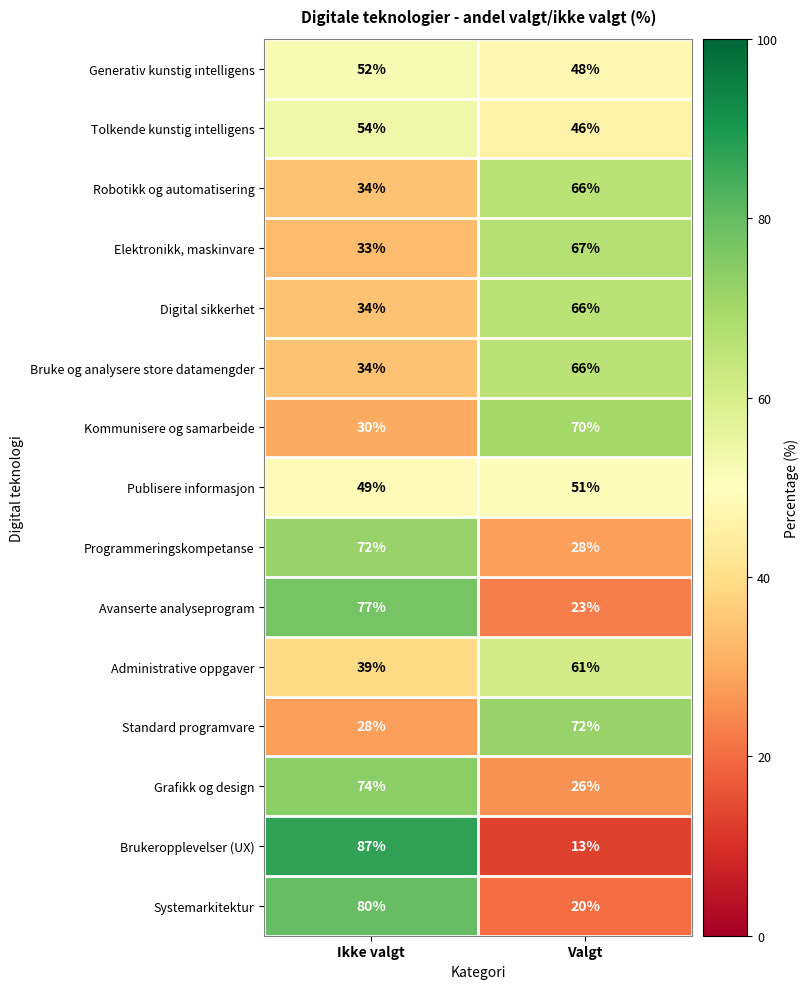

Rank the categories by Standard programvare value from highest to lowest.

Valgt, Ikke valgt